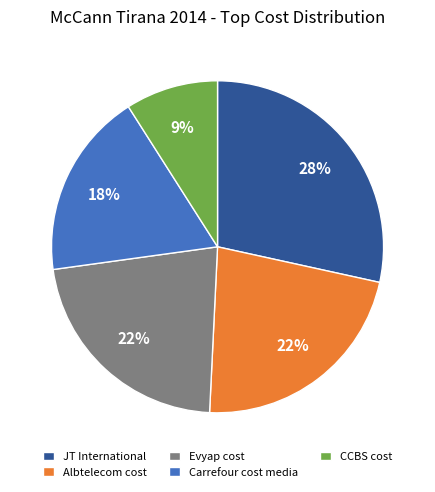

What is the ratio of the value at CCBS cost to the value at Albtelecom cost?

0.4